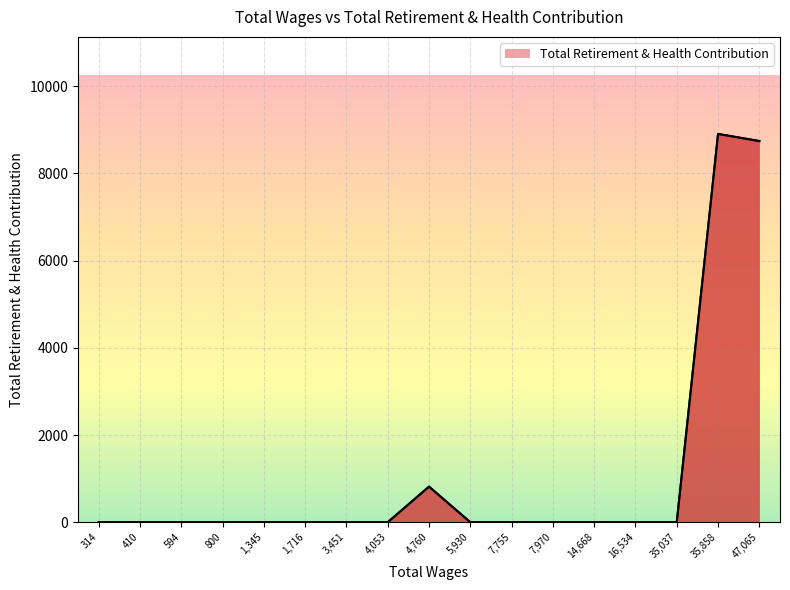

What is the change in value from 594 to 35,858?

+8904